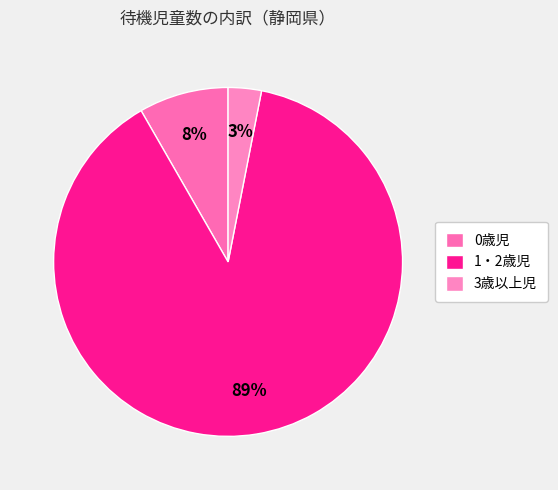

To the nearest percent, what percentage of the pie is 1・2歳児?

89%